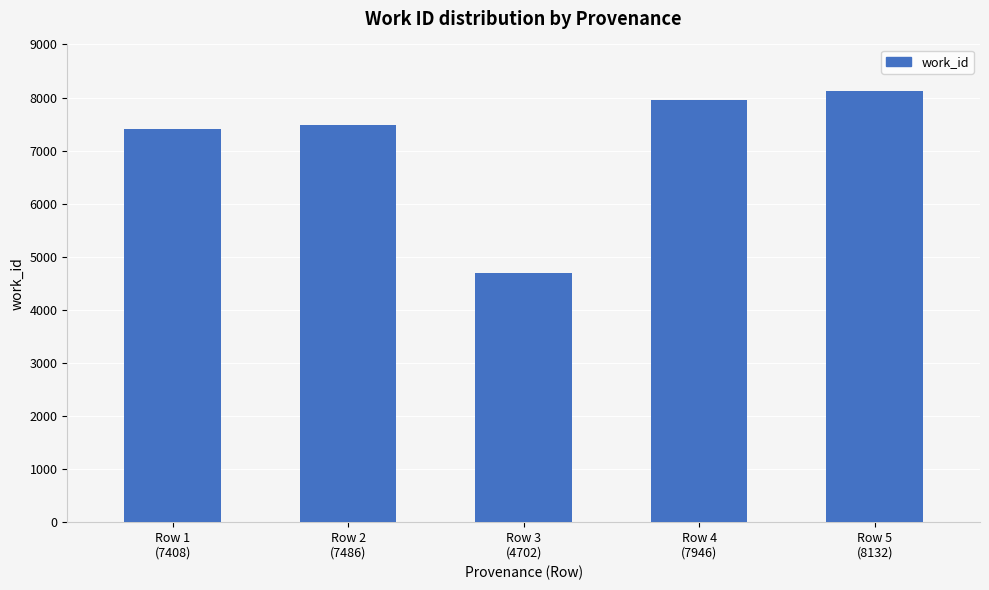

Approximately how many times larger is the value at Row 2
(7486) compared to Row 5
(8132)?

0.9